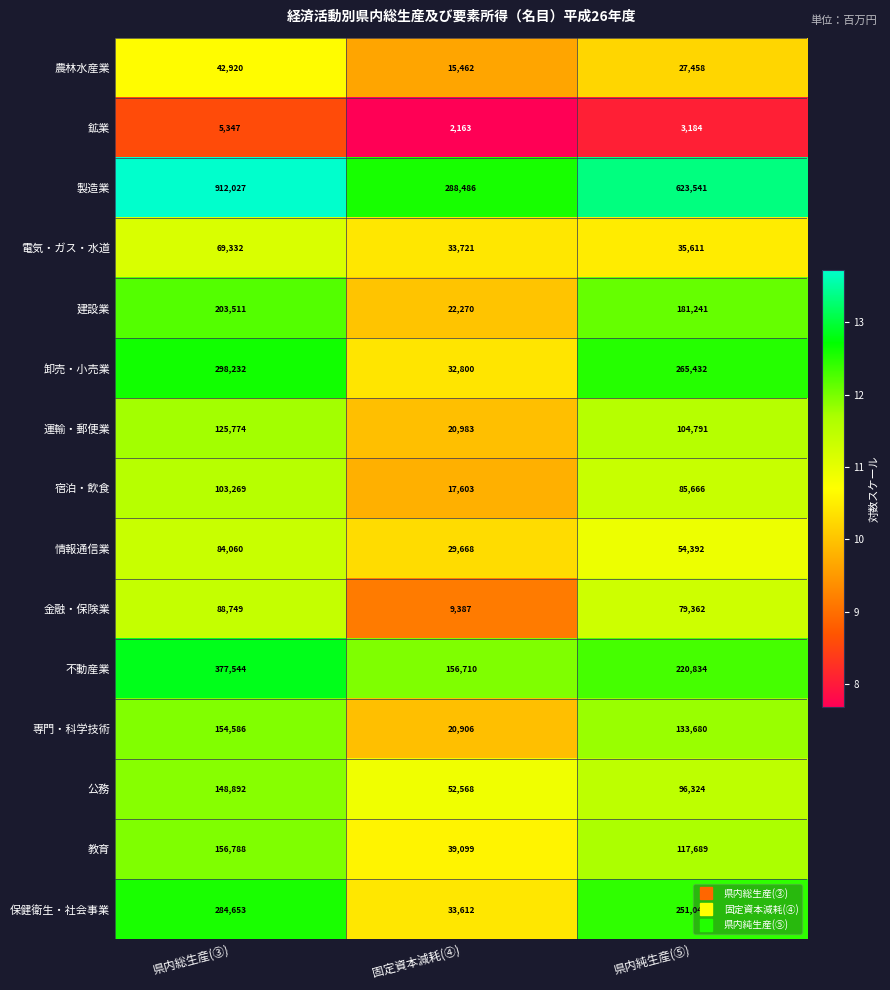

True or false: 運輸・郵便業 has a value of 20983 at 固定資本減耗(④).

True